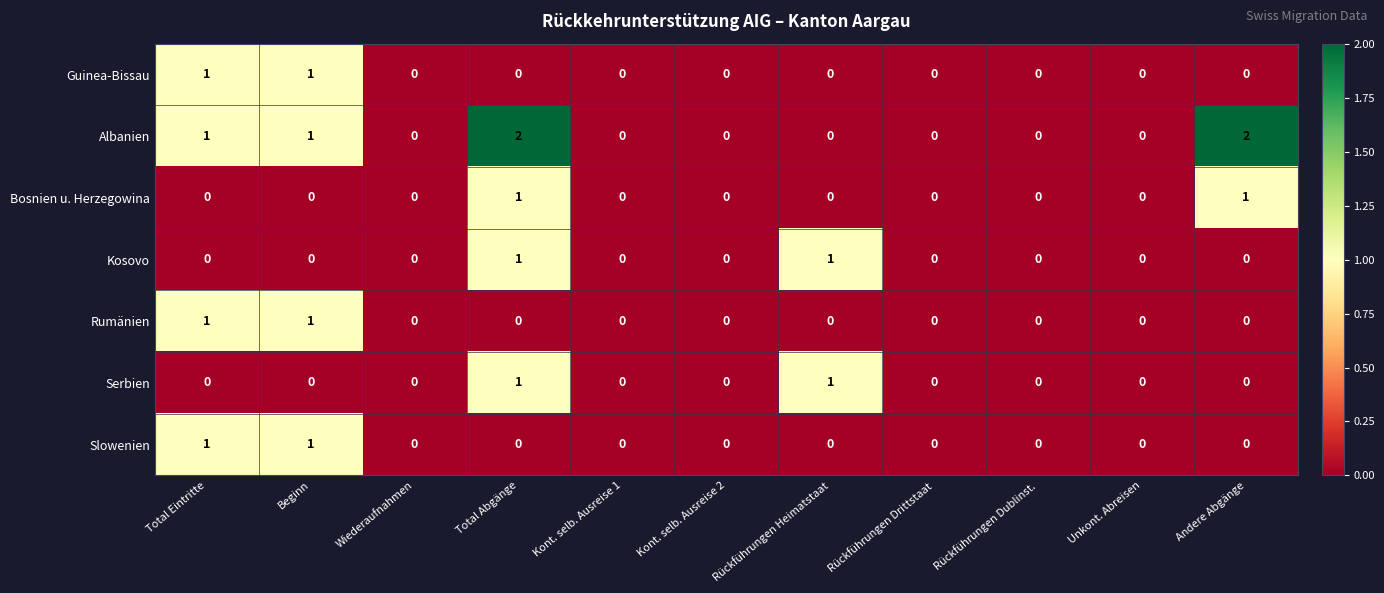

The Bosnien u. Herzegowina series shows 1 at Wiederaufnahmen. True or false?

False